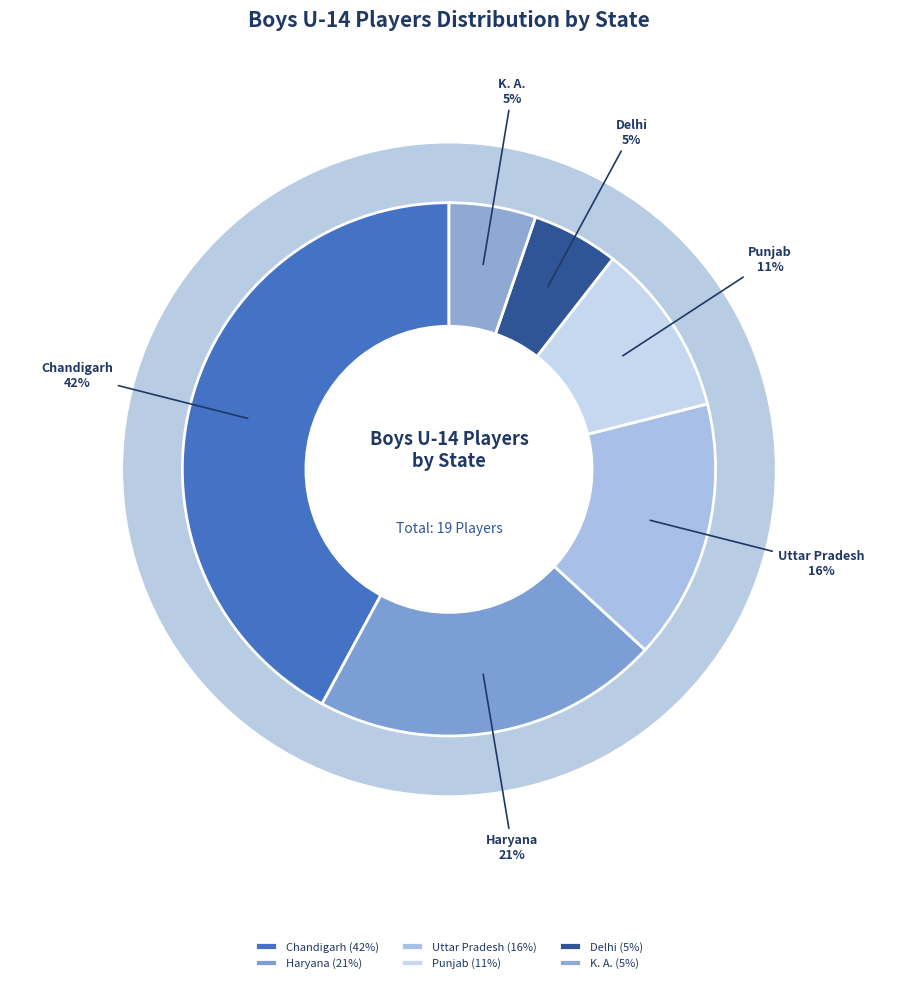

To the nearest percent, what is the combined percentage of K. A. and Haryana?

26%